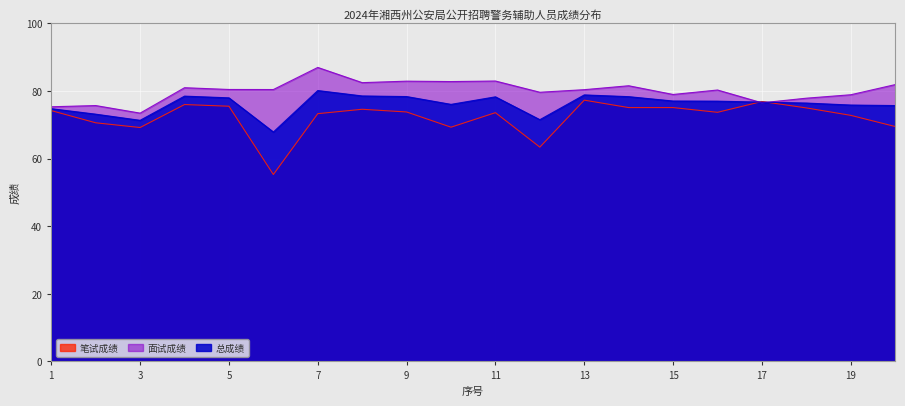

At which label is 总成绩 closest to 74?

1